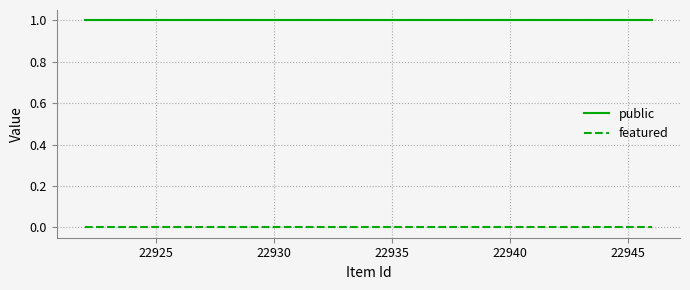

True or false: public and featured intersect in this chart.

False